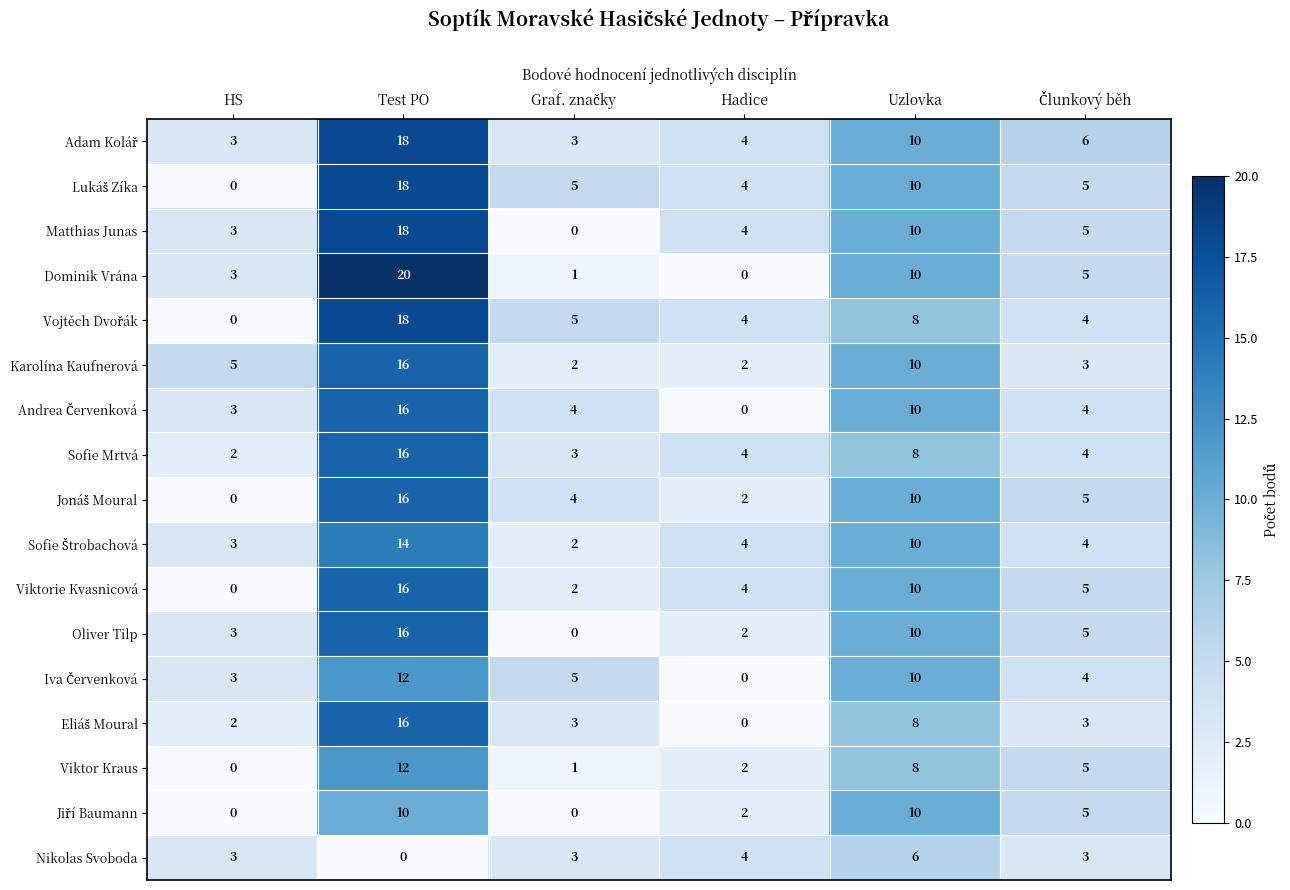

At which label is Viktorie Kvasnicová closest to 8?

Uzlovka